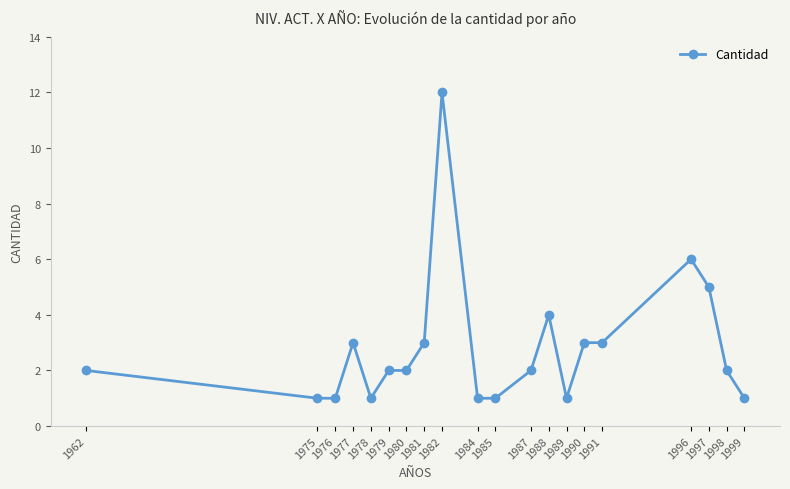

How many lines are shown in the chart?

1